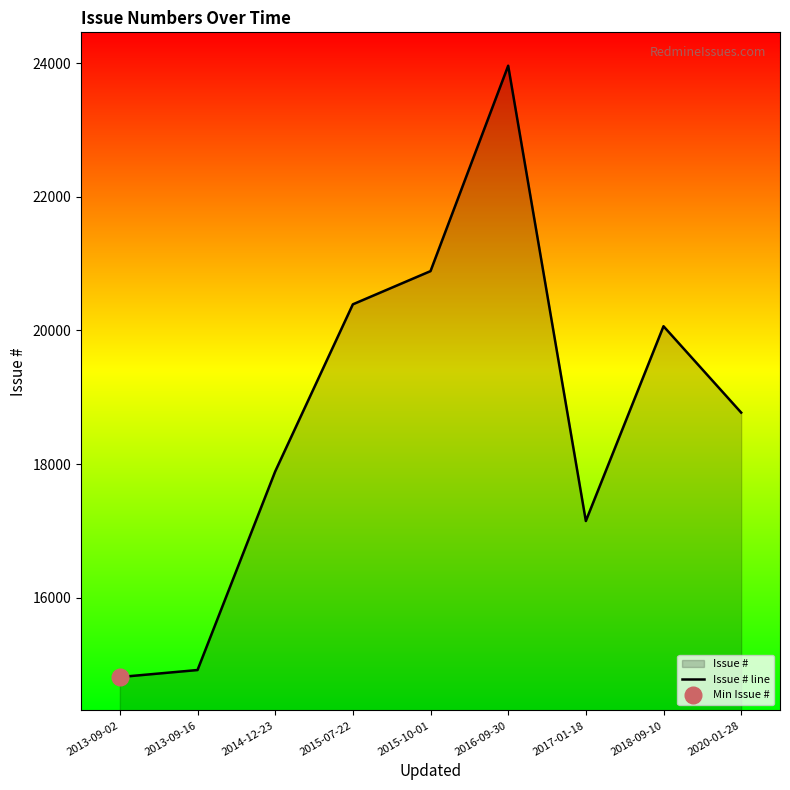

What is the label of the 1st point from the left?

2013-09-02